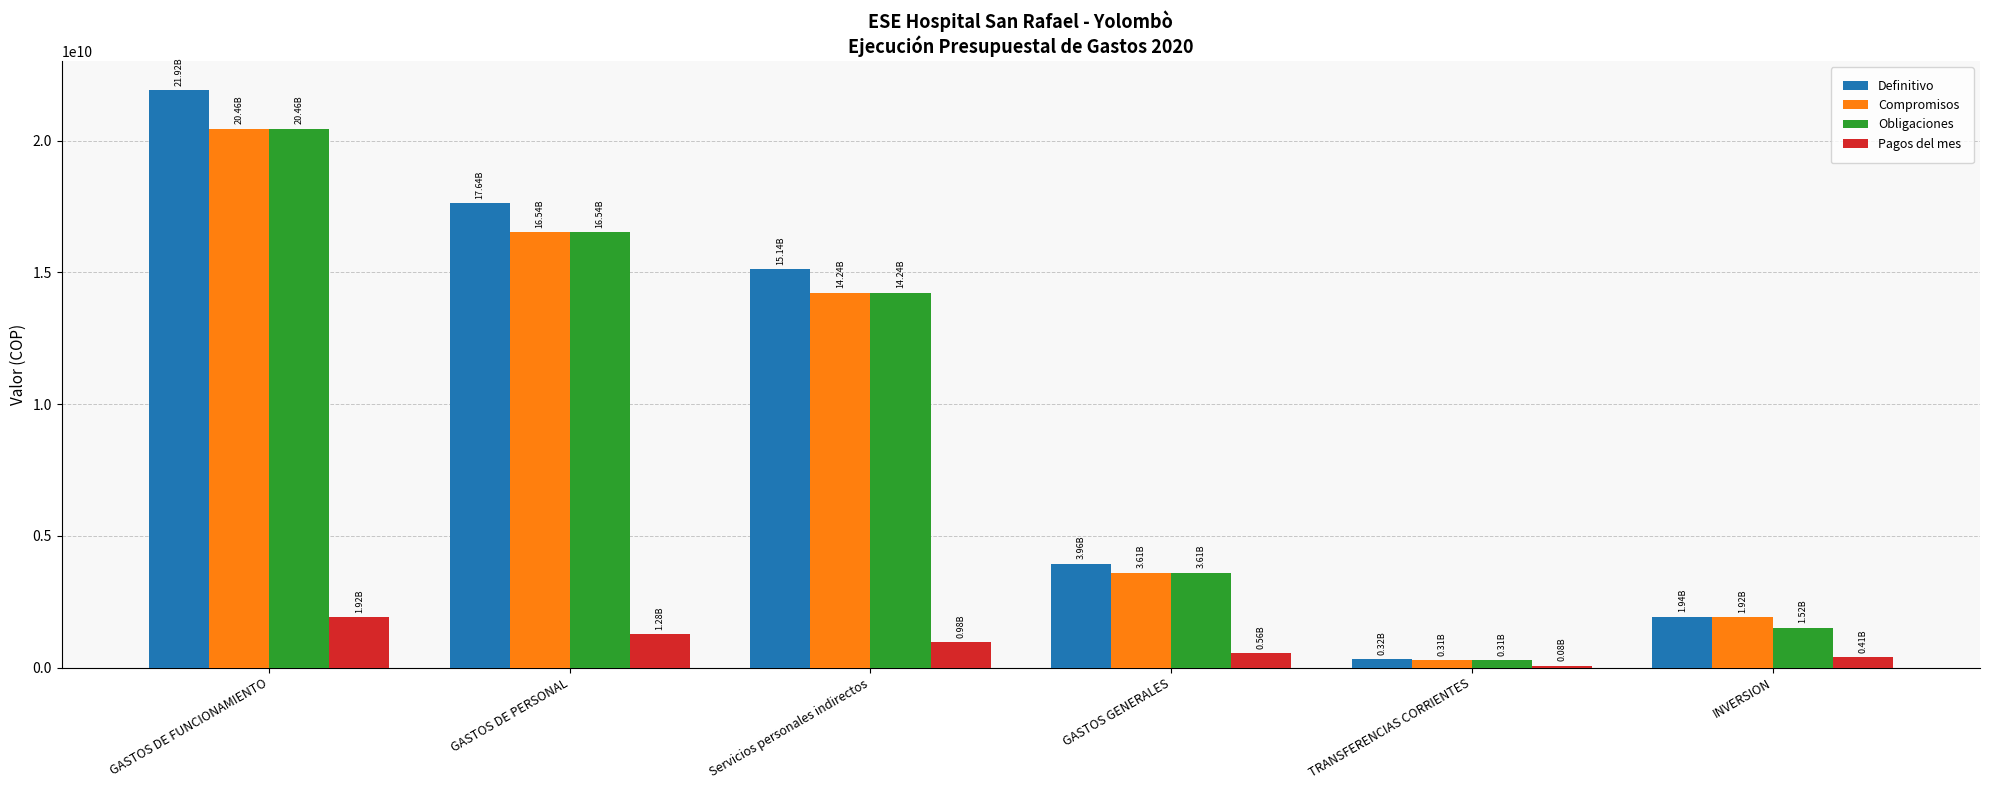

What is the label of the 6th bar from the right?

GASTOS DE FUNCIONAMIENTO